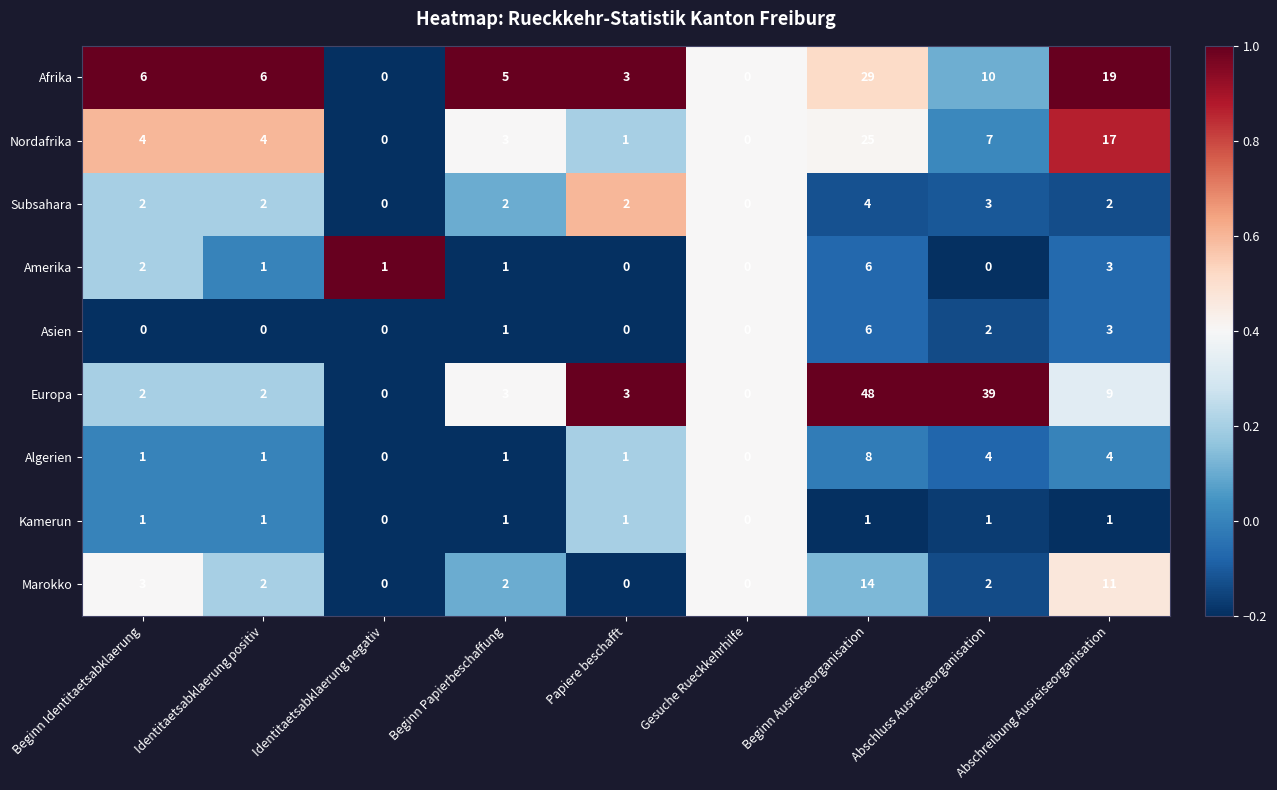

The Subsahara series shows 3 at Beginn Papierbeschaffung. True or false?

False